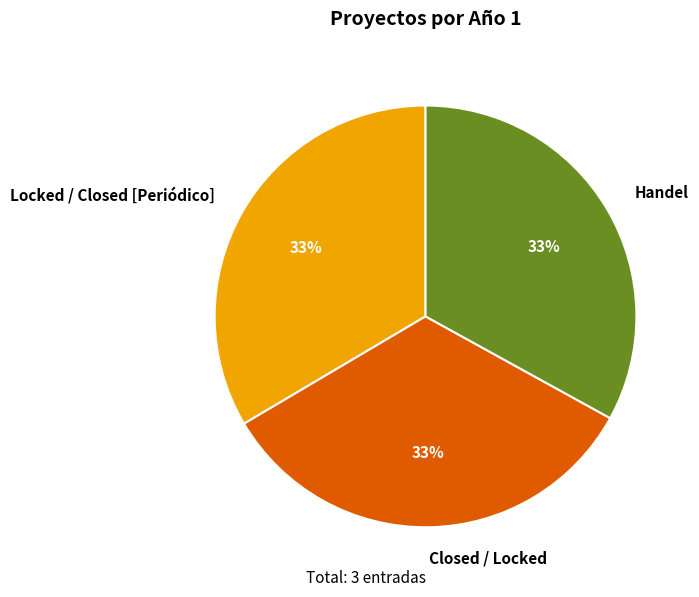

Is Closed / Locked the majority of the pie?

No